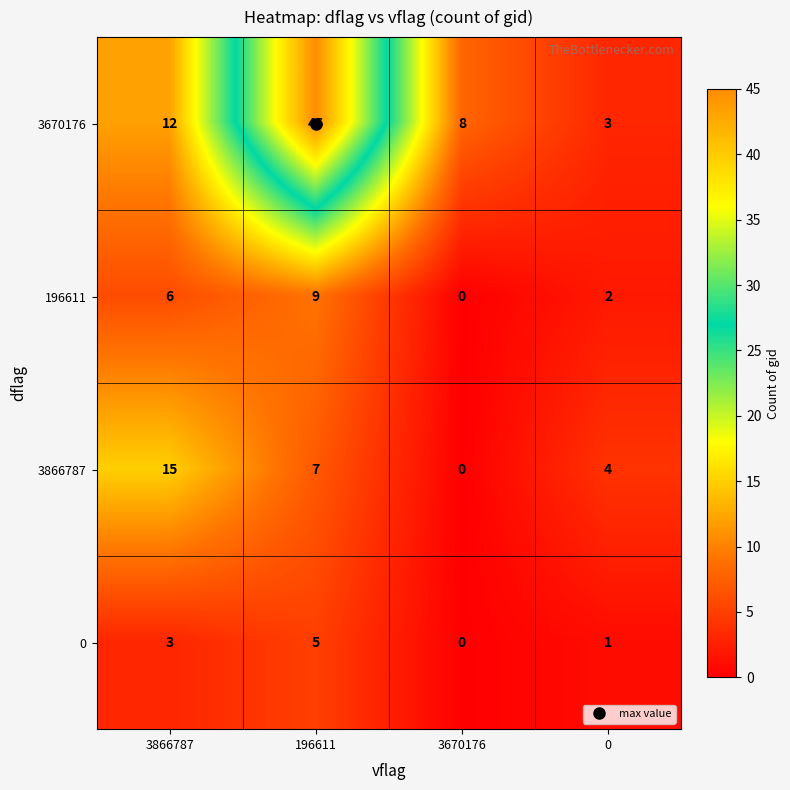

Rank the series at 3866787 from lowest to highest value.

0, 196611, 3670176, 3866787